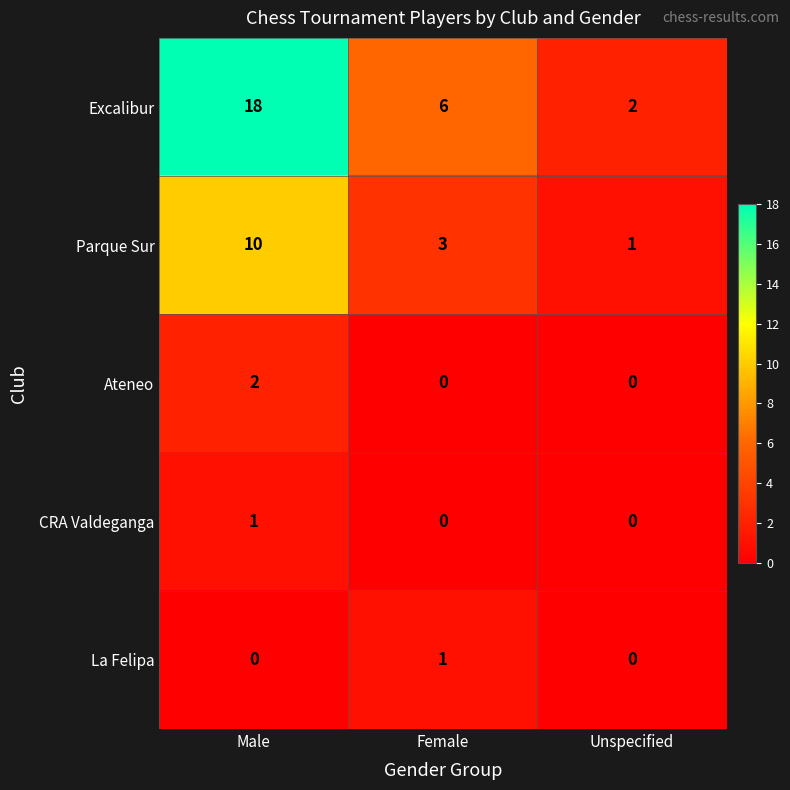

Between Male and Unspecified, which series saw the biggest shift?

Excalibur